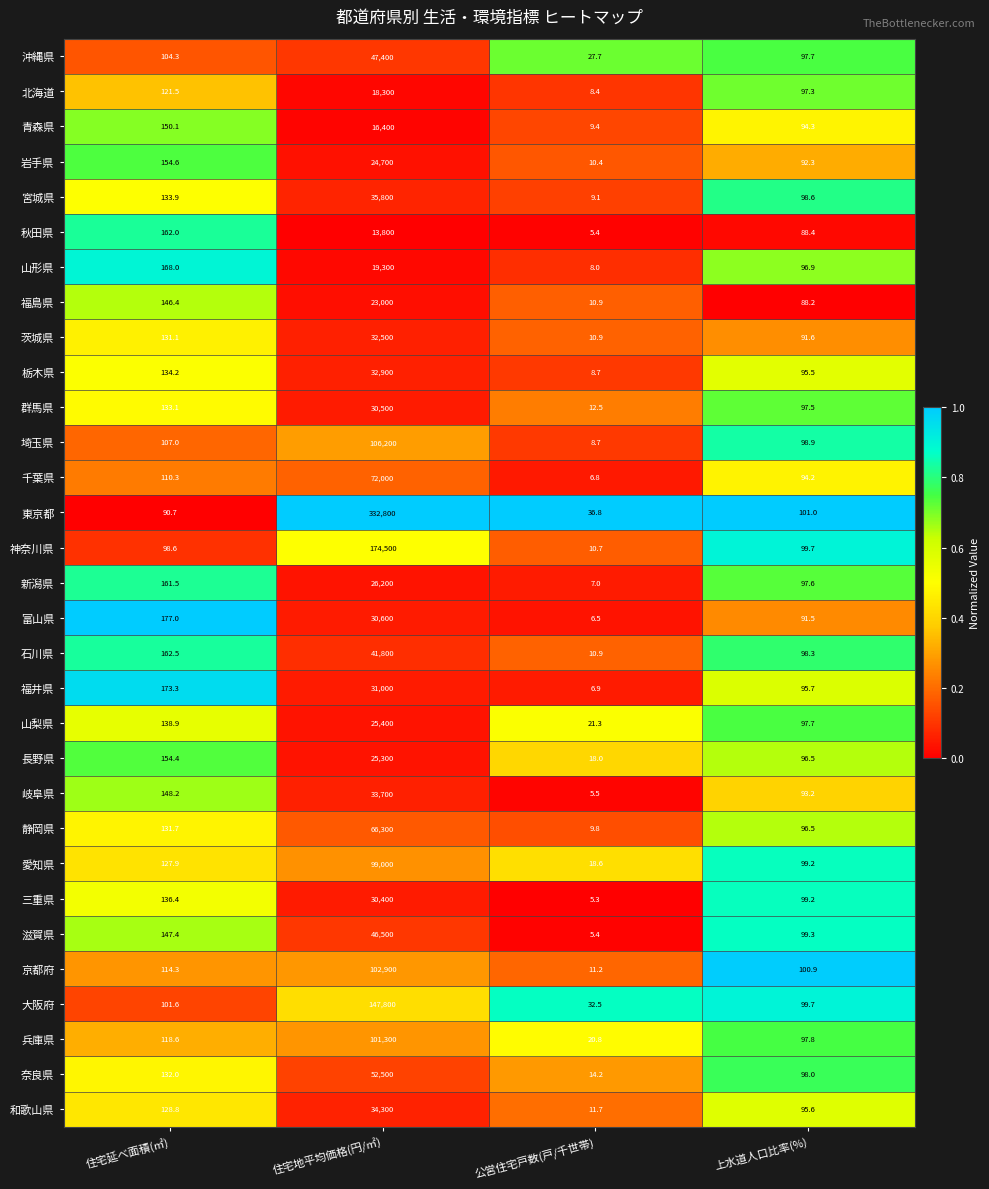

Which category has the lowest value in the 山梨県 series?

公営住宅戸数(戸/千世帯)